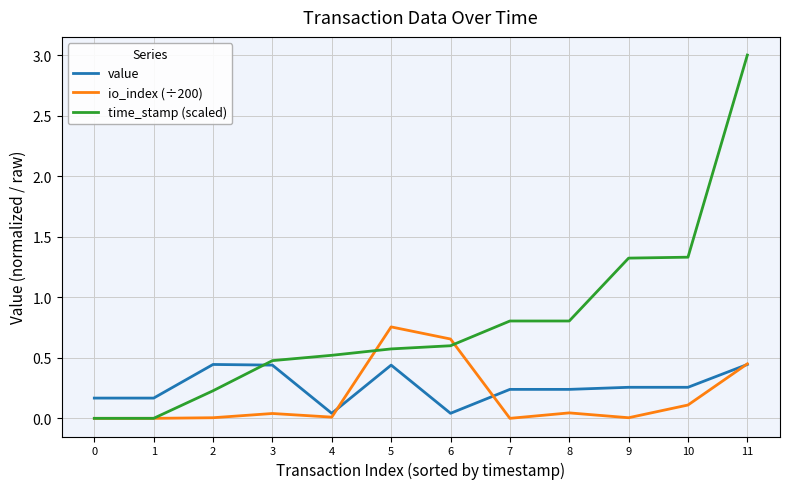

Between which two adjacent categories do io_index (÷200) and value first intersect?

4 and 5